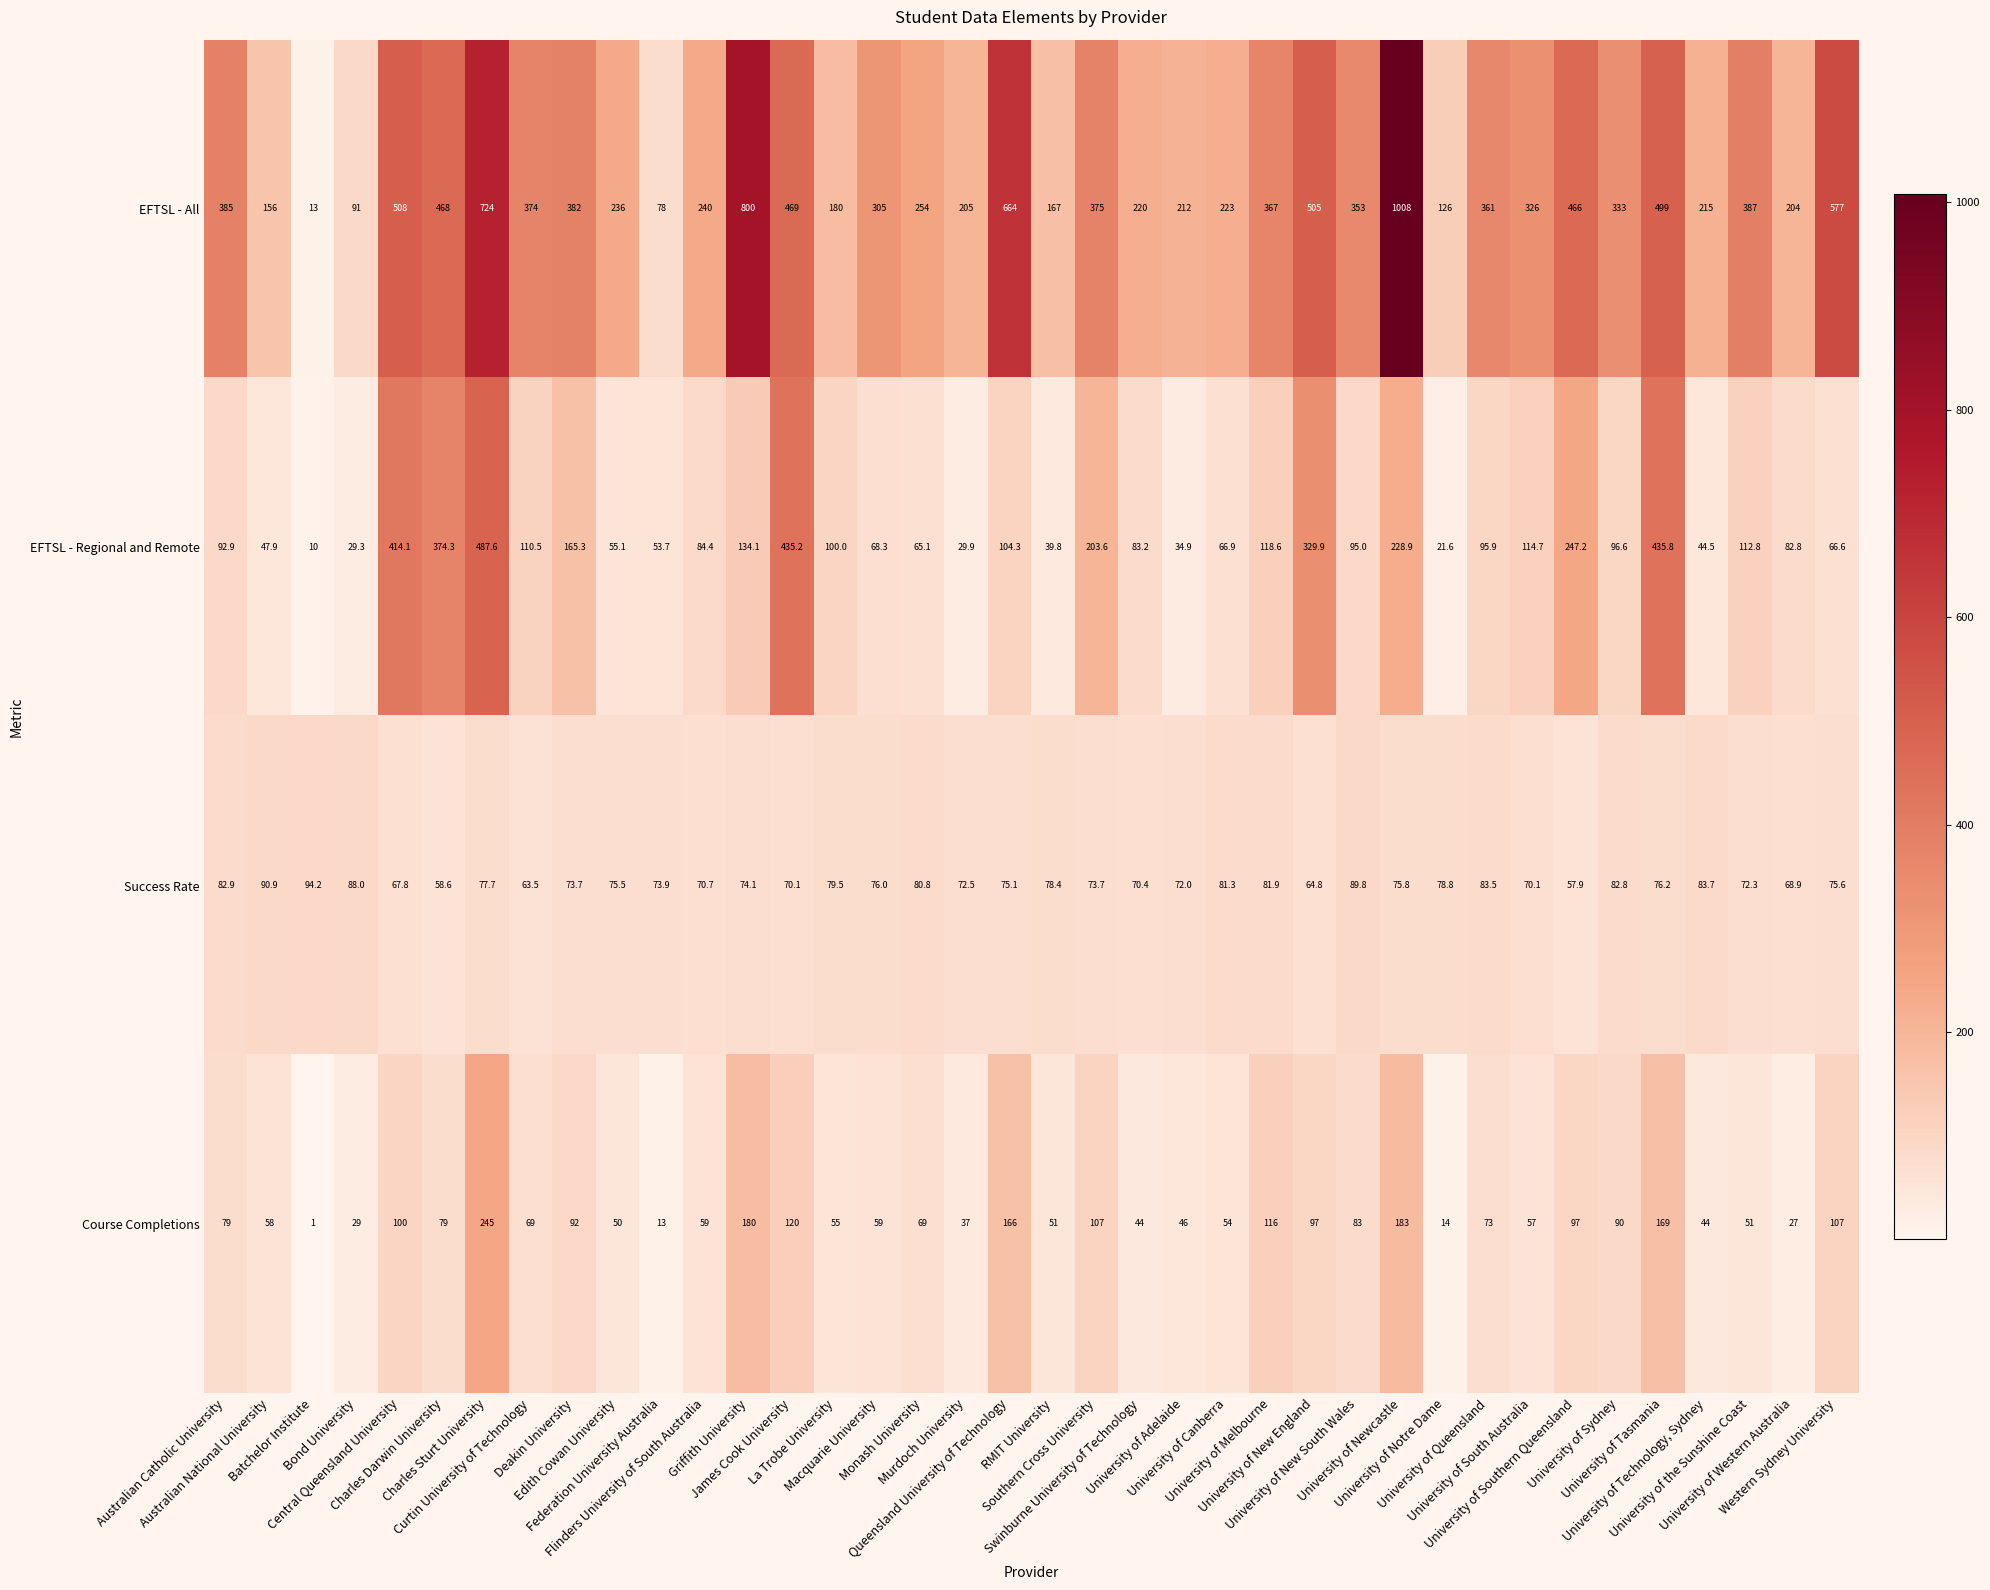

List the series in order of their peak value, lowest first.

Success Rate, Course Completions, EFTSL - Regional and Remote, EFTSL - All